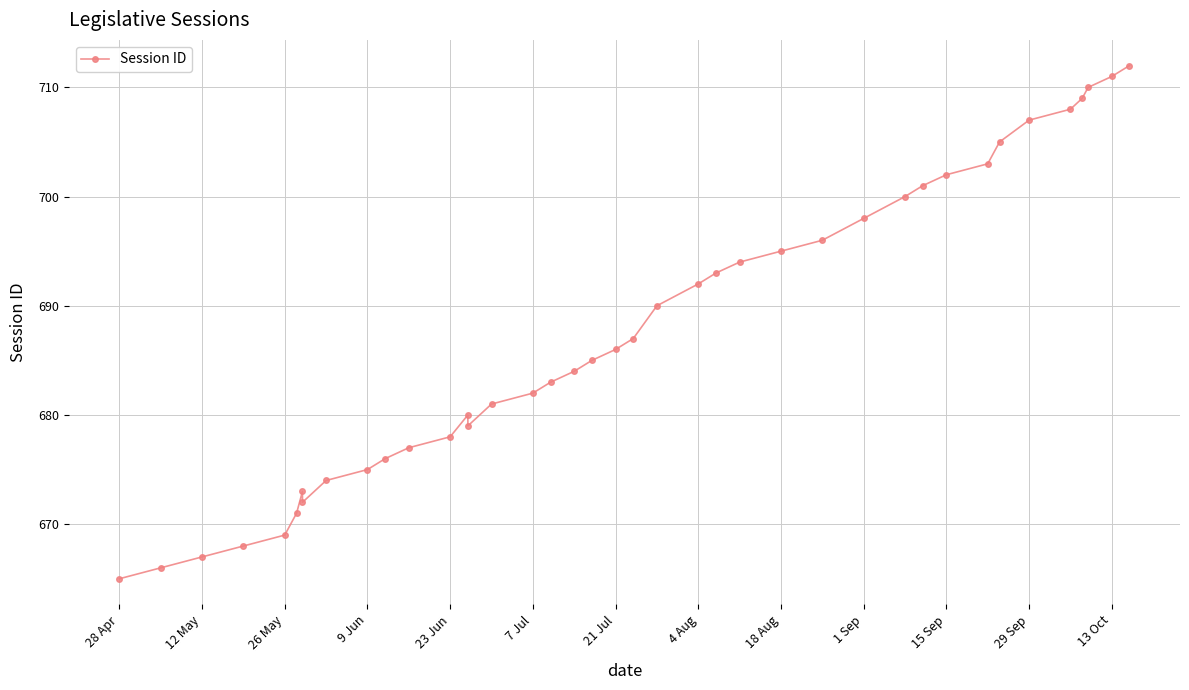

What is the difference between the maximum and minimum values?

47